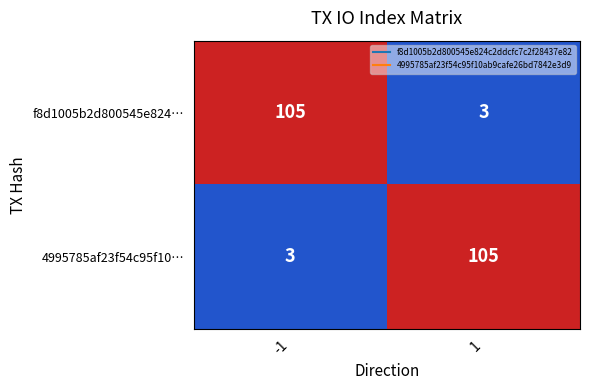

What is the total value across all series at -1?

108